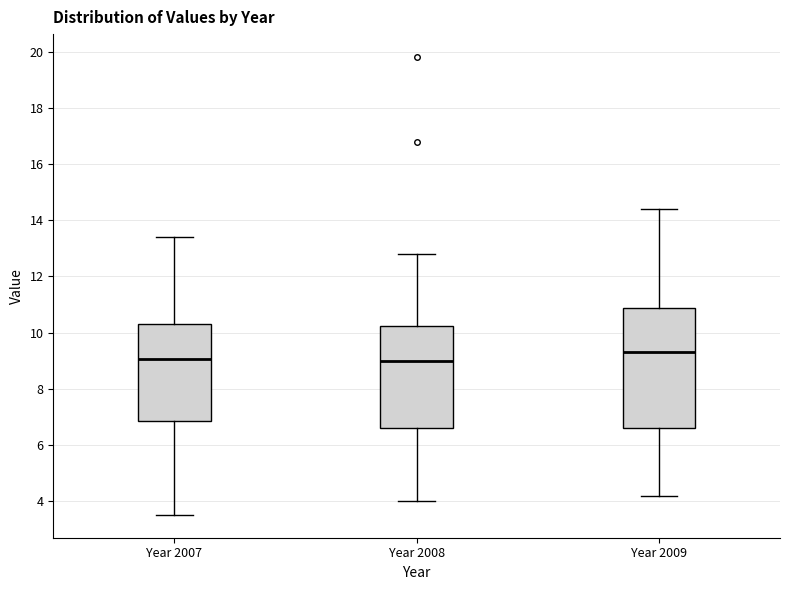

Reading left to right, transcribe this box plot: for each box, give where its median line is, the range the box spans, and where its two whiskers end, as read against the y-axis. The values are not printed on the chart, so give them approximately, as read against the axis.

Year 2007: median 9.0, box 6.8 to 10.4, whiskers 3.4 to 13.4
Year 2008: median 9.0, box 6.6 to 10.2, whiskers 4.0 to 12.8
Year 2009: median 9.4, box 6.6 to 10.8, whiskers 4.2 to 14.4